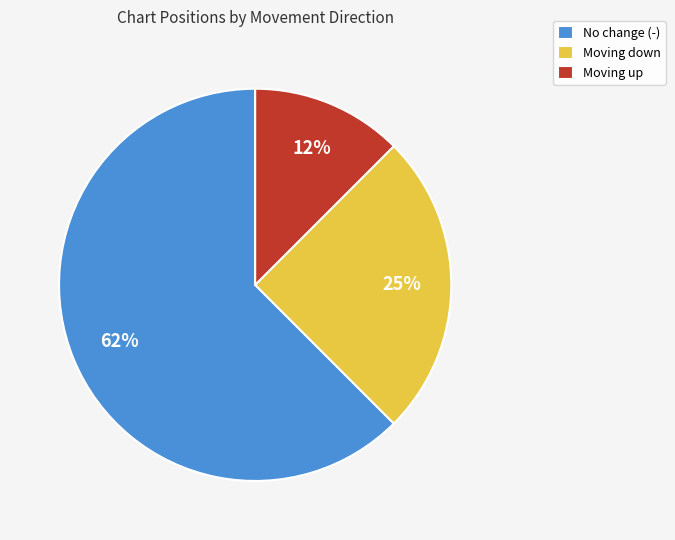

To the nearest percent, what is the average slice percentage?

33%